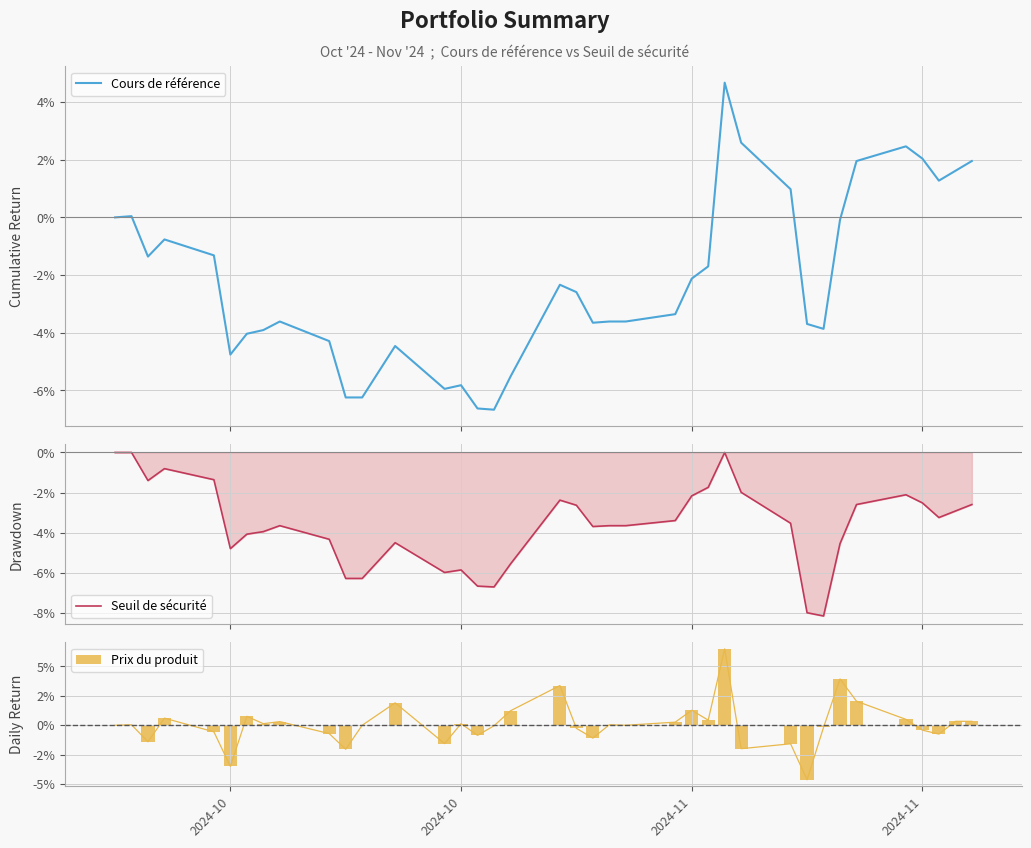

What is the average value of the Seuil de sécurité series?

-3.6